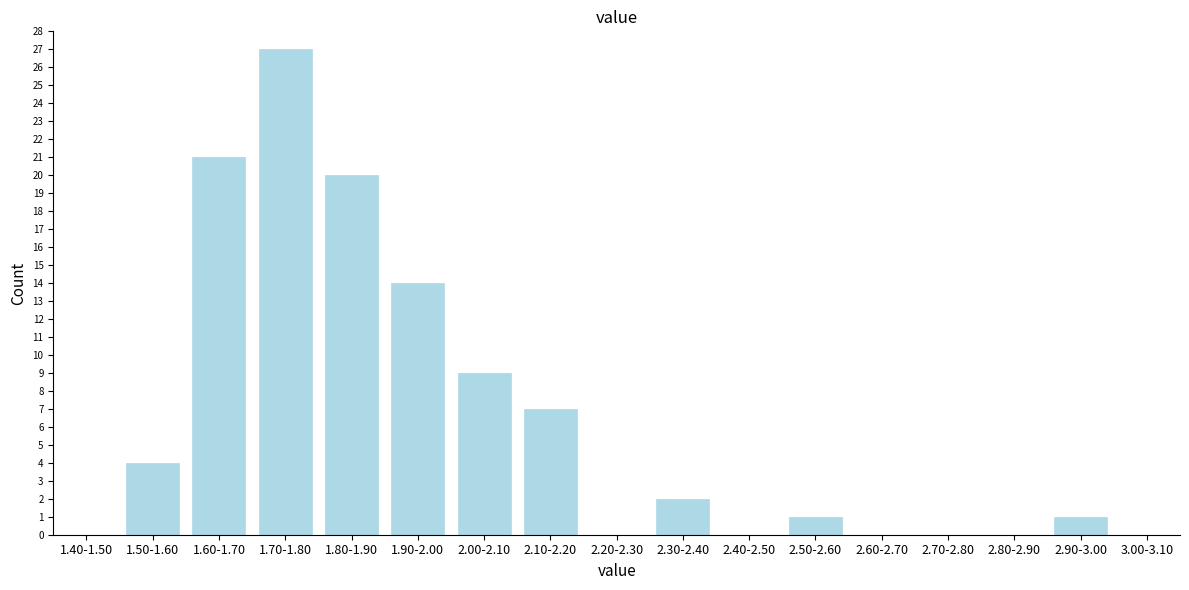

Reading left to right, what are all the values shown in this chart?

1.40-1.50=0	1.50-1.60=4	1.60-1.70=21	1.70-1.80=27	1.80-1.90=20	1.90-2.00=14	2.00-2.10=9	2.10-2.20=7	2.20-2.30=0	2.30-2.40=2	2.40-2.50=0	2.50-2.60=1	2.60-2.70=0	2.70-2.80=0	2.80-2.90=0	2.90-3.00=1	3.00-3.10=0